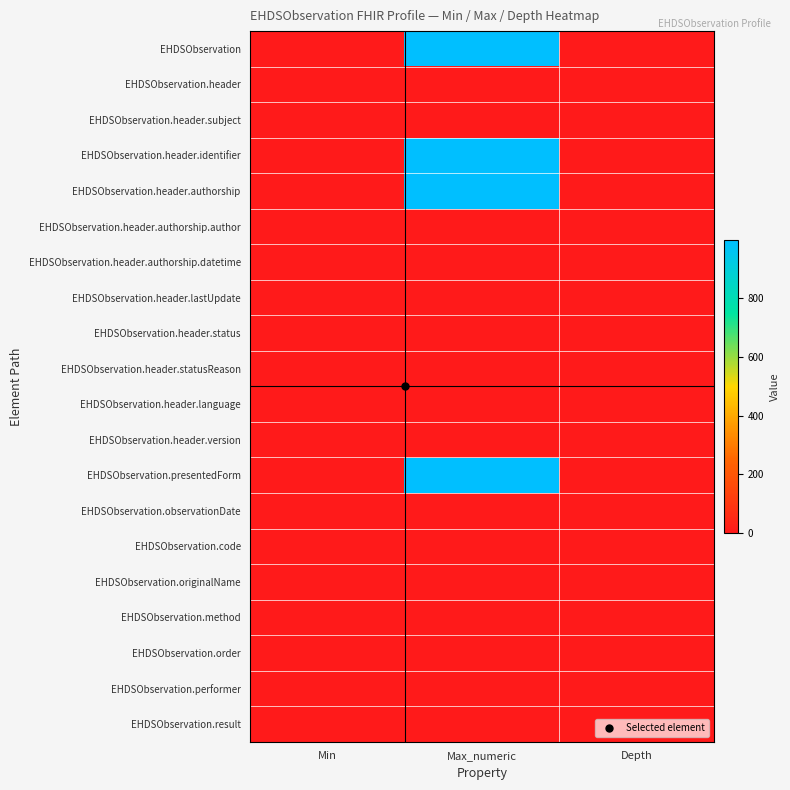

How many series are shown in this chart?

20